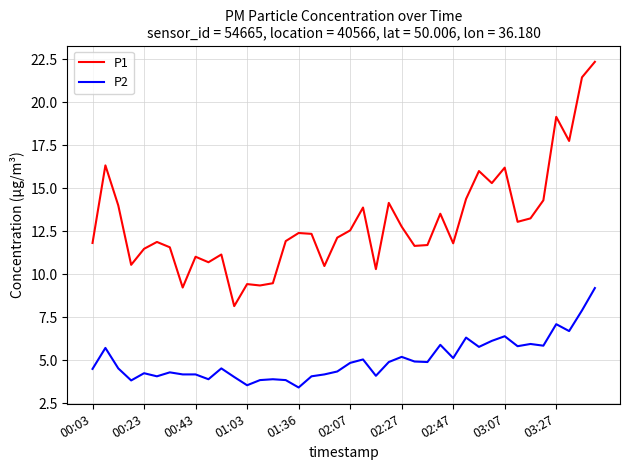

What is the difference between the maximum and minimum values in the P2 series?

5.8